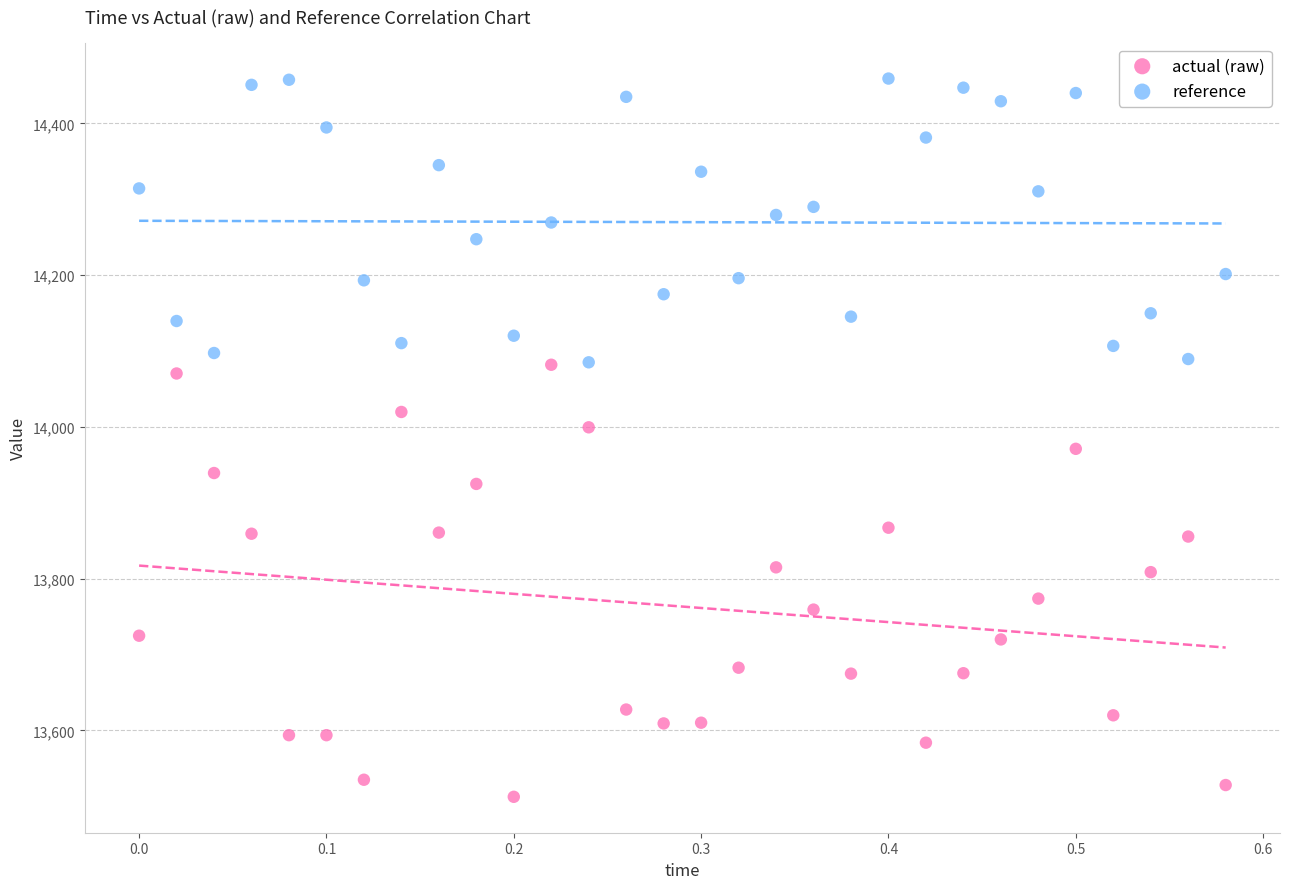

Which series reaches the maximum Y coordinate?

reference